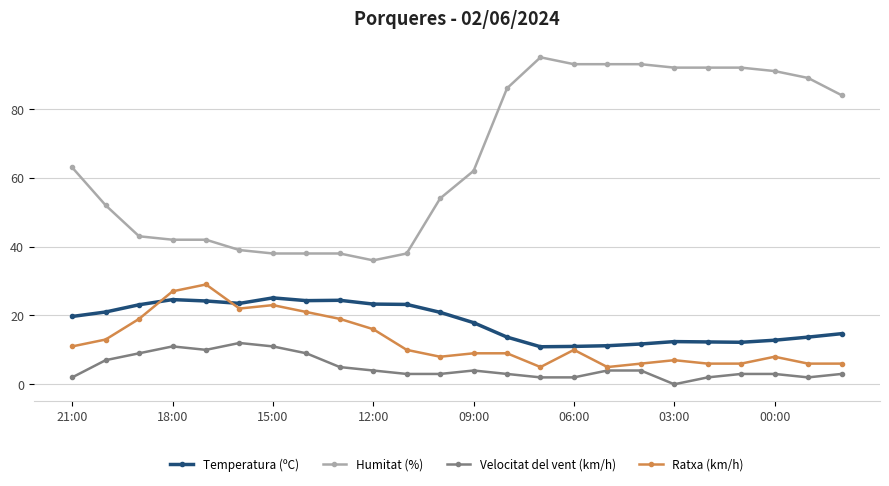

What are all the series names shown in the legend?

Temperatura (ºC), Humitat (%), Velocitat del vent (km/h), Ratxa (km/h)